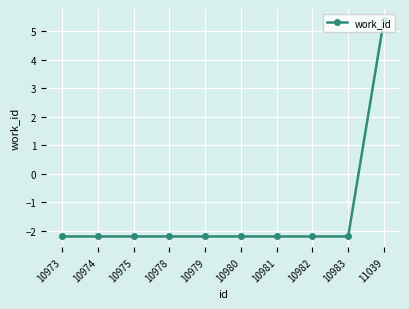

Which label corresponds to the largest value in the chart?

11039